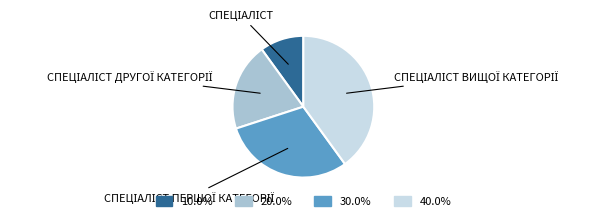

Does any single category account for the majority?

No